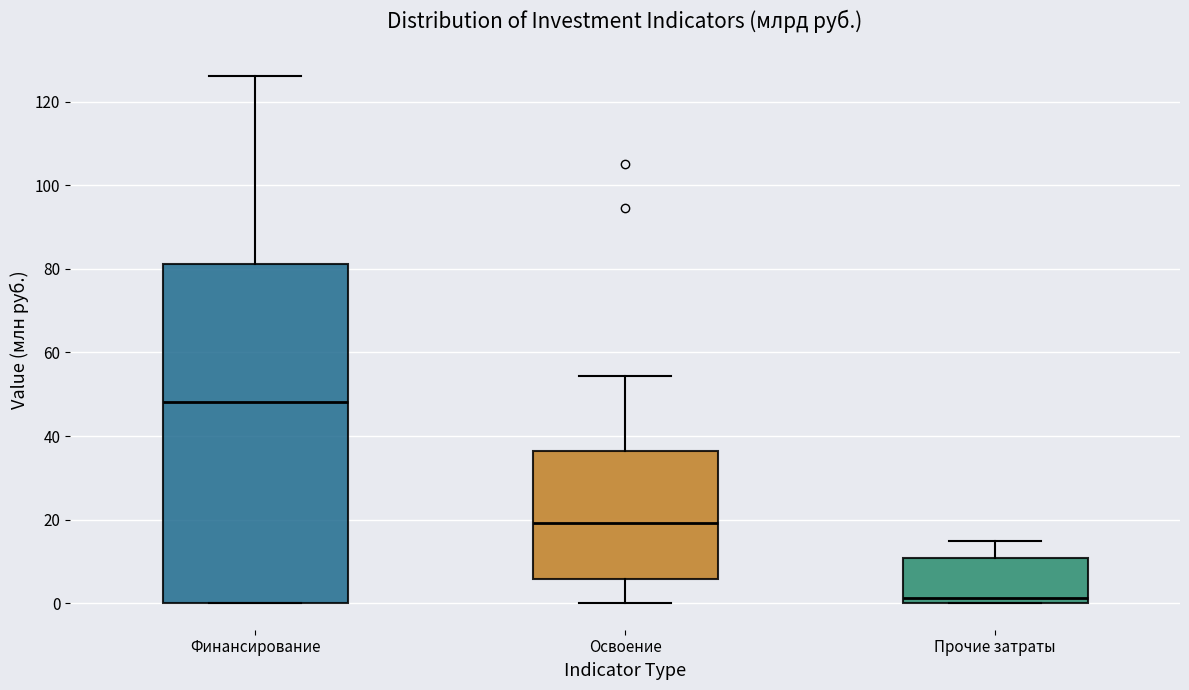

Comparing the boxes themselves (not the whiskers), which one is the tallest?

Финансирование